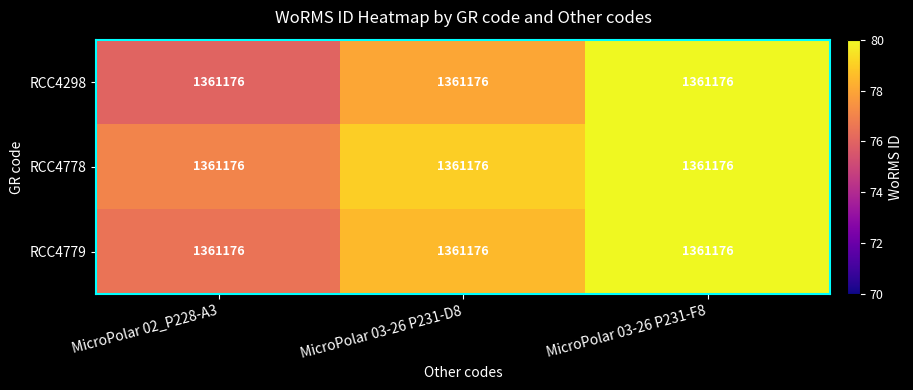

Rank the series by their average value, from highest to lowest.

RCC4778, RCC4779, RCC4298